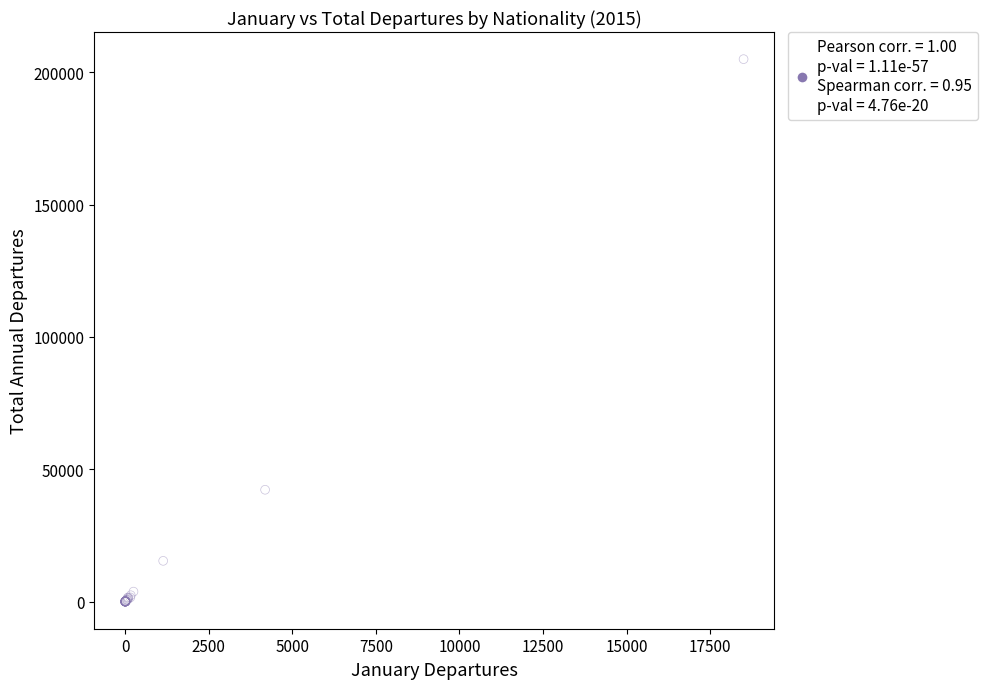

What Y value in the scatter plot is closest to 102454?

42246